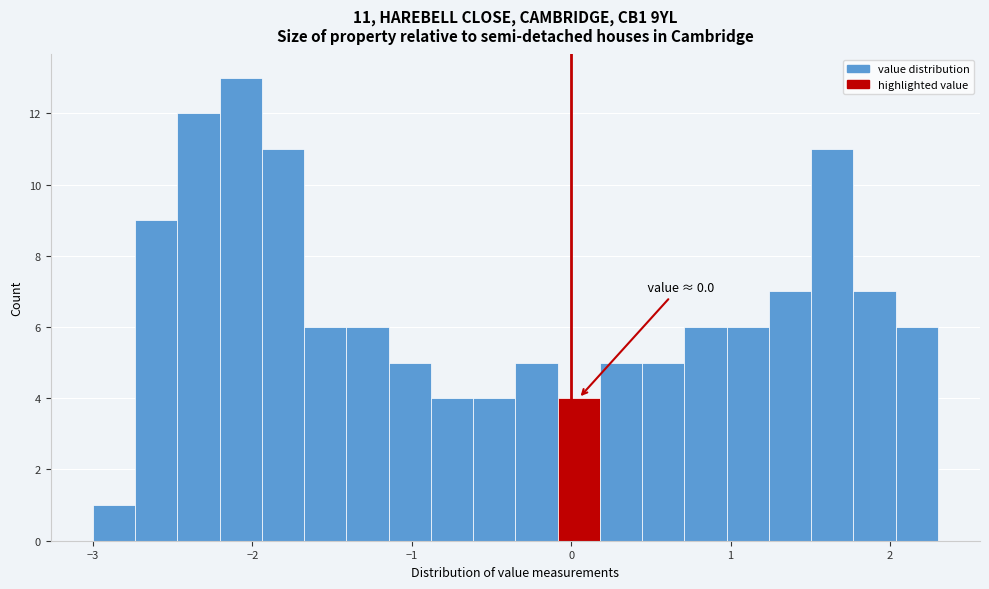

Read against the x-axis, roughly where is the centre of the tallest bar?

-2.1